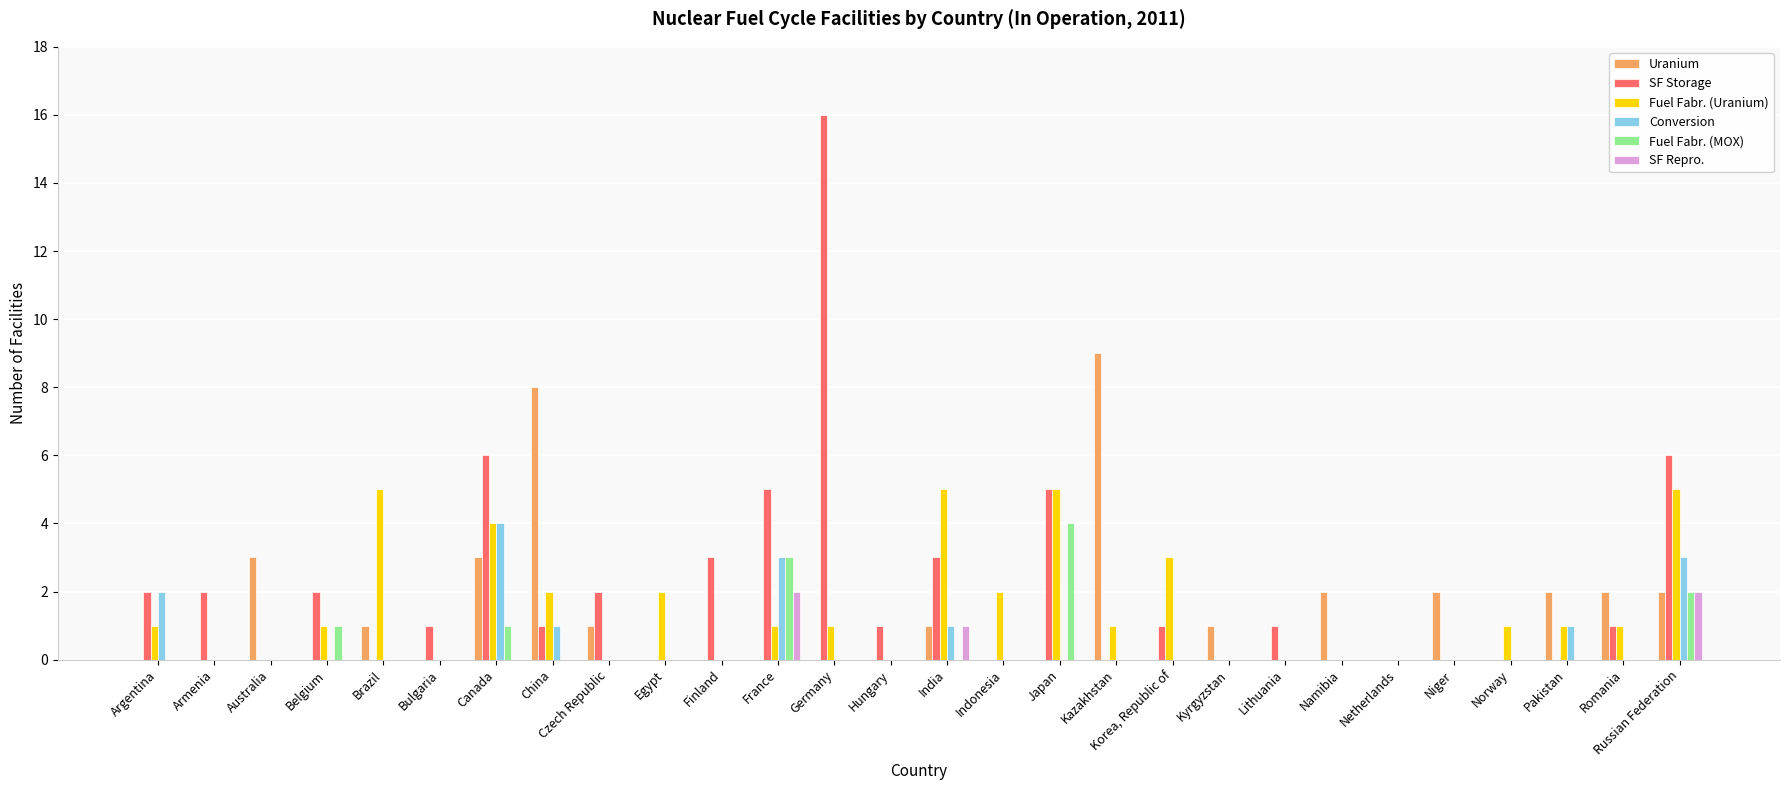

Count the number of data series in this chart.

6